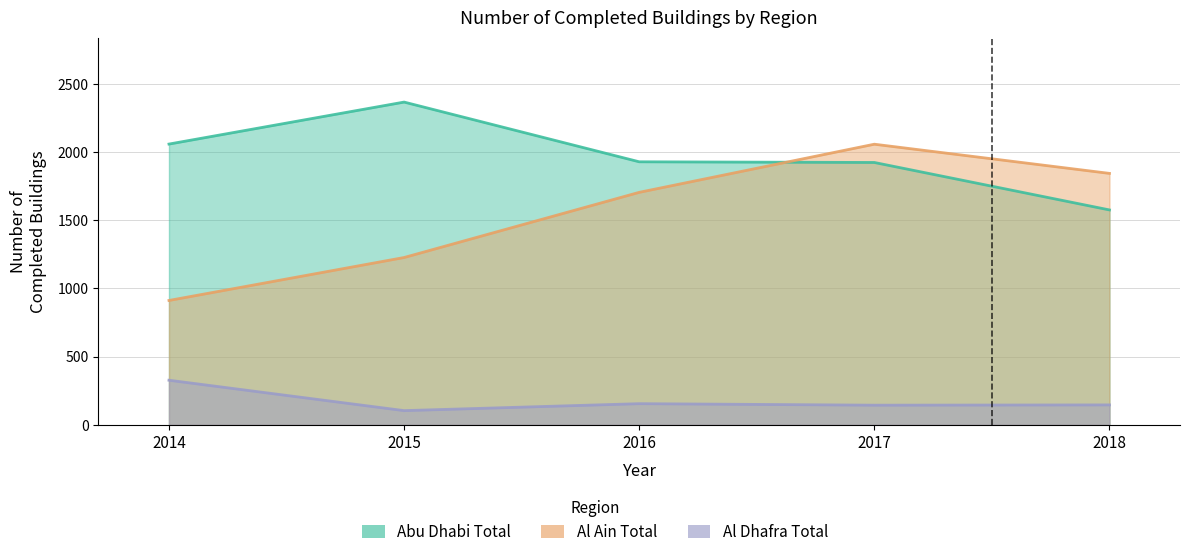

Is the value of Al Ain Total at 2018 greater than the value of Al Dhafra Total at 2014?

Yes